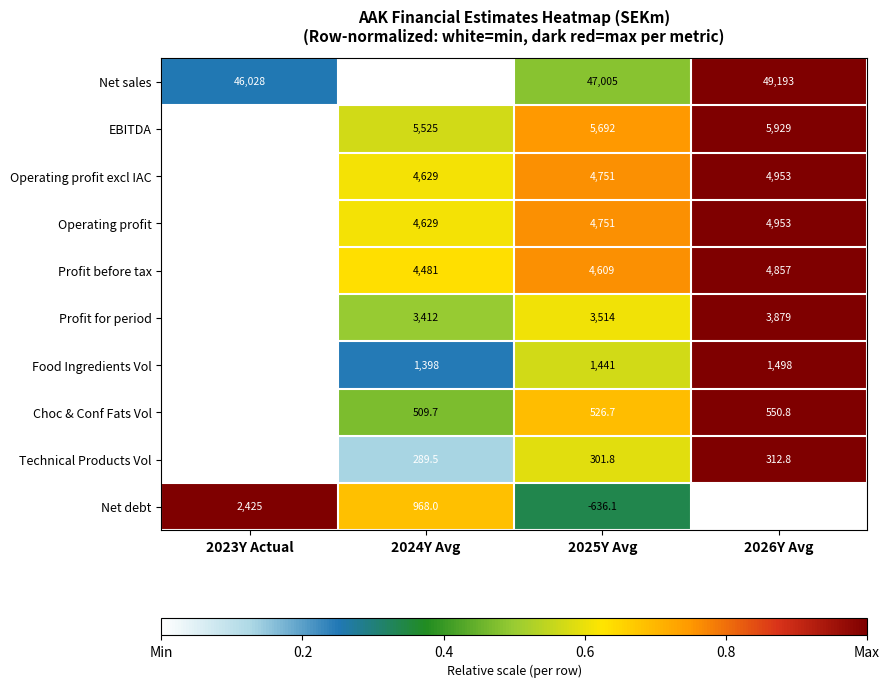

What is the spread (max minus min) of values at 2024Y Avg?

44669.5